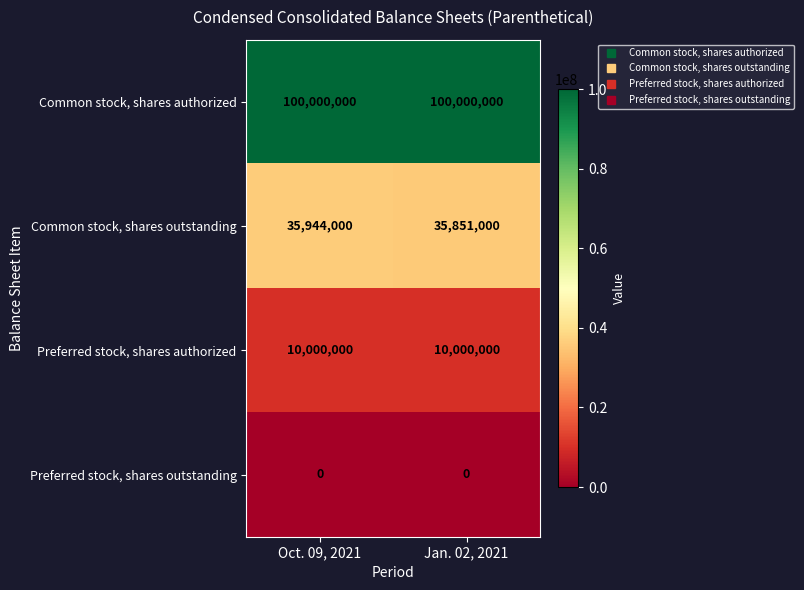

Between Oct. 09, 2021 and Jan. 02, 2021, which series saw the biggest shift?

Common stock, shares outstanding